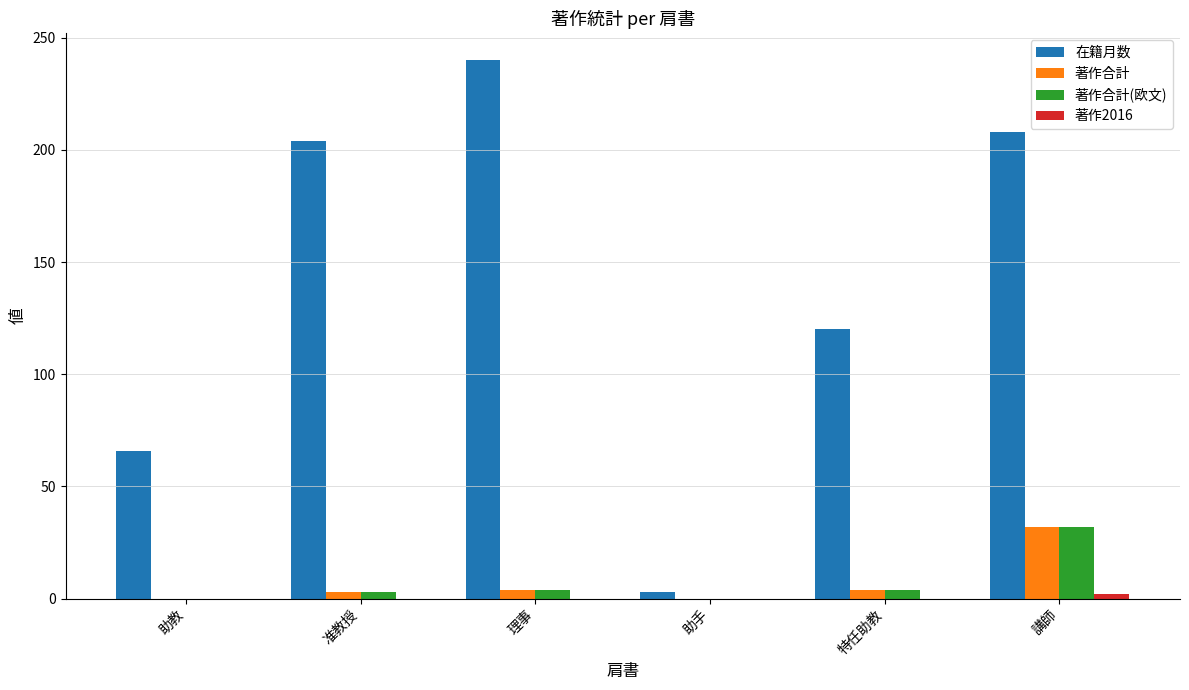

The 在籍月数 series shows 323 at 理事. True or false?

False